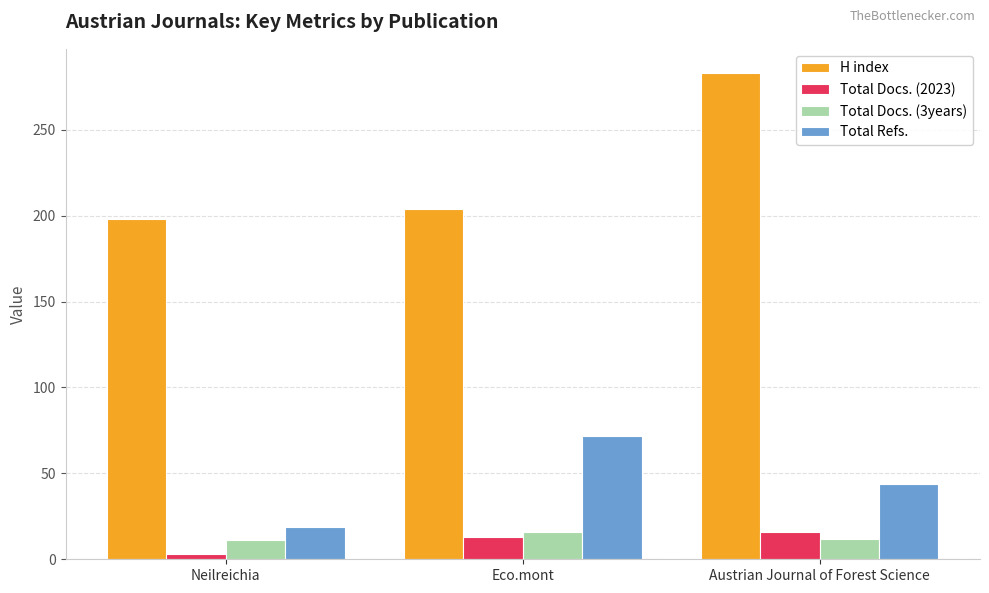

What is the difference between the Total Refs. values at Neilreichia and Austrian Journal of Forest Science?

25